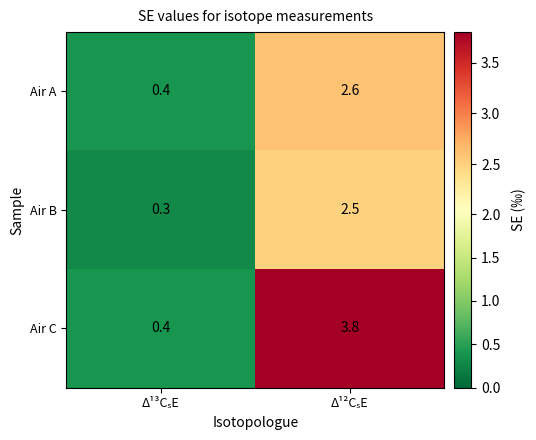

Reading right to left, transcribe all the data shown in this chart.

Air A: 2.6	0.4
Air B: 2.5	0.3
Air C: 3.8	0.4